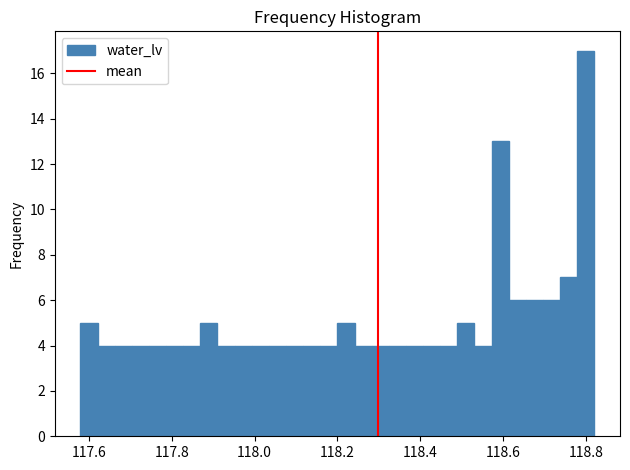

Read against the x-axis, roughly where is the centre of the tallest bar?

118.80